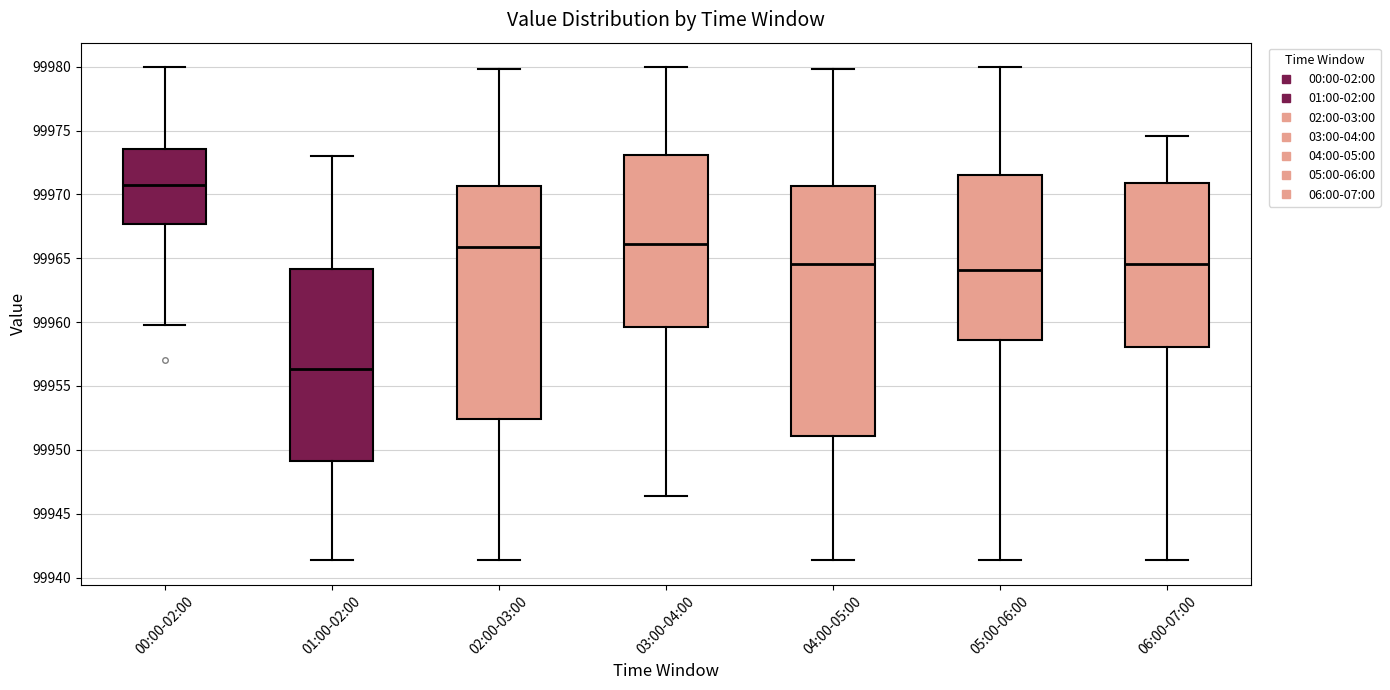

Where is the lower edge of the box for 00:00-02:00 on the y-axis? The values are not printed on the chart, so give them approximately, as read against the axis.

99967.5